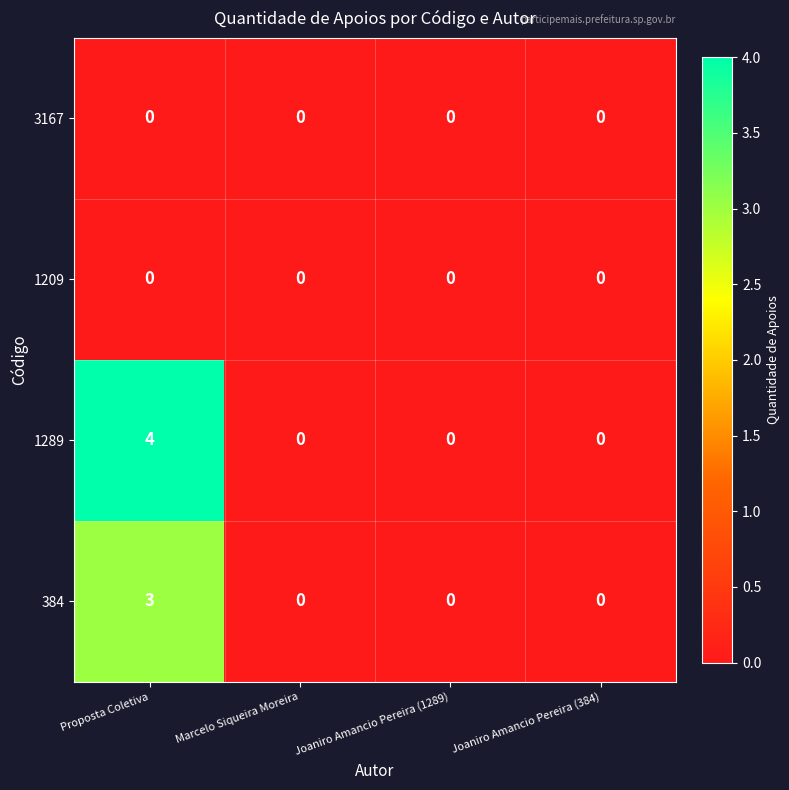

Count the number of data series in this chart.

4